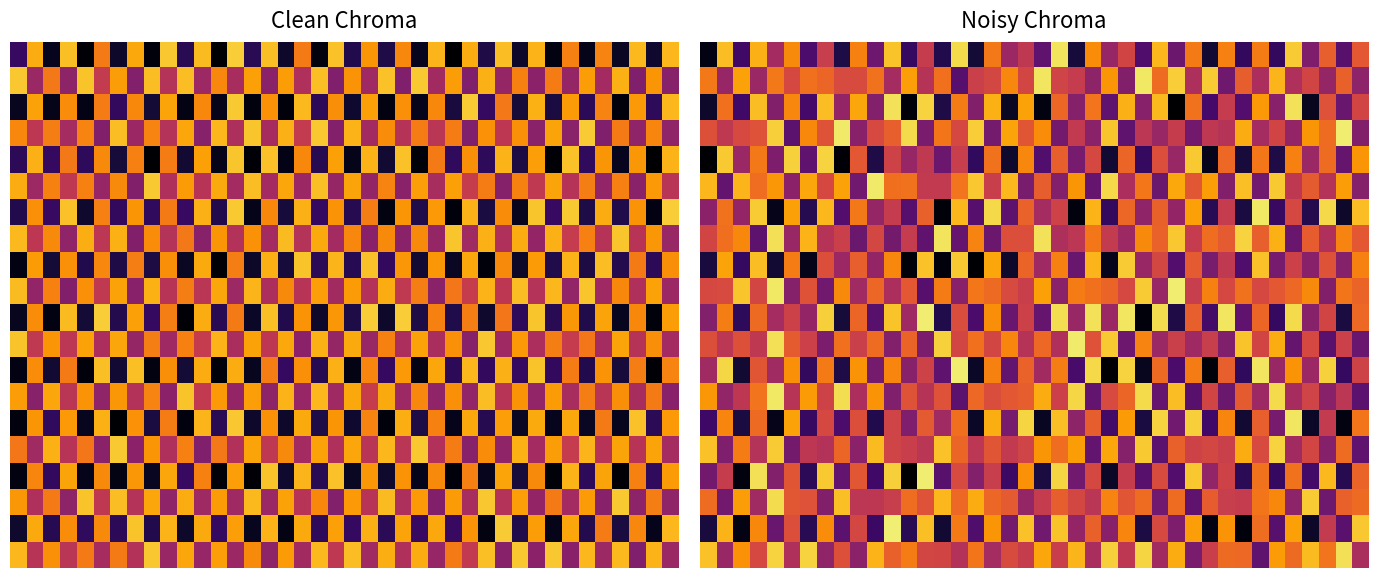

Between 26 and 9, which is larger?

9